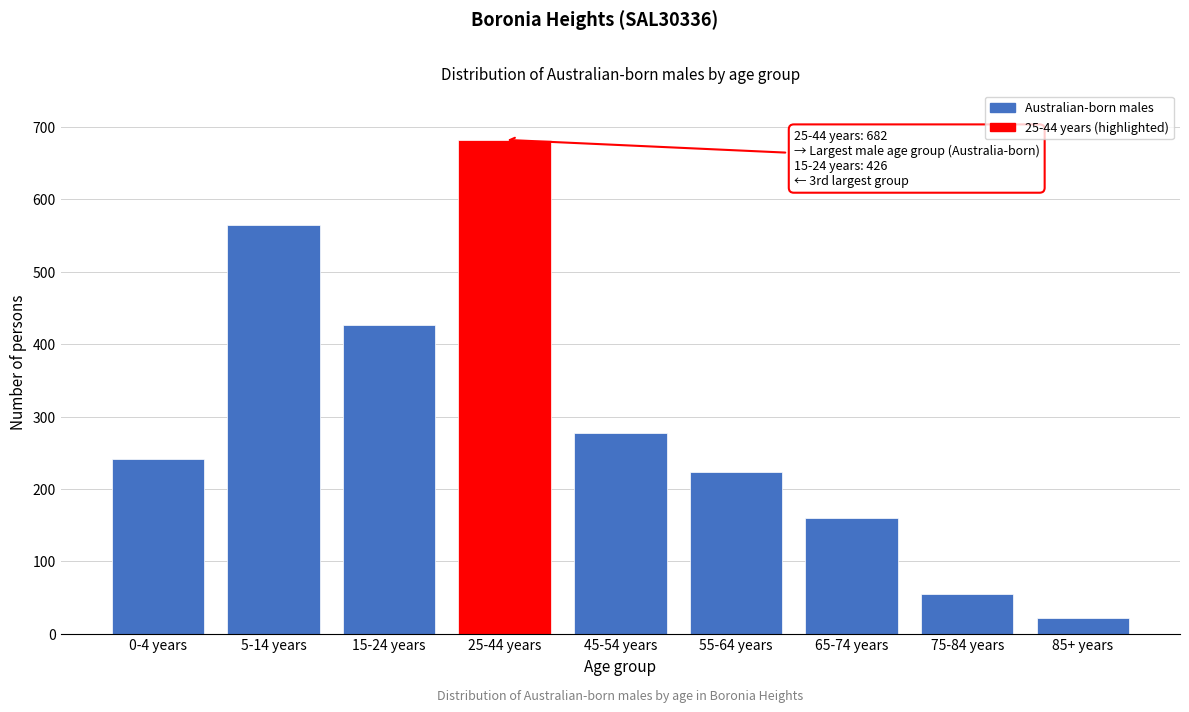

Reading right to left, list all the values displayed in this chart.

85+ years=22	75-84 years=55	65-74 years=160	55-64 years=223	45-54 years=277	25-44 years=682	15-24 years=426	5-14 years=565	0-4 years=241